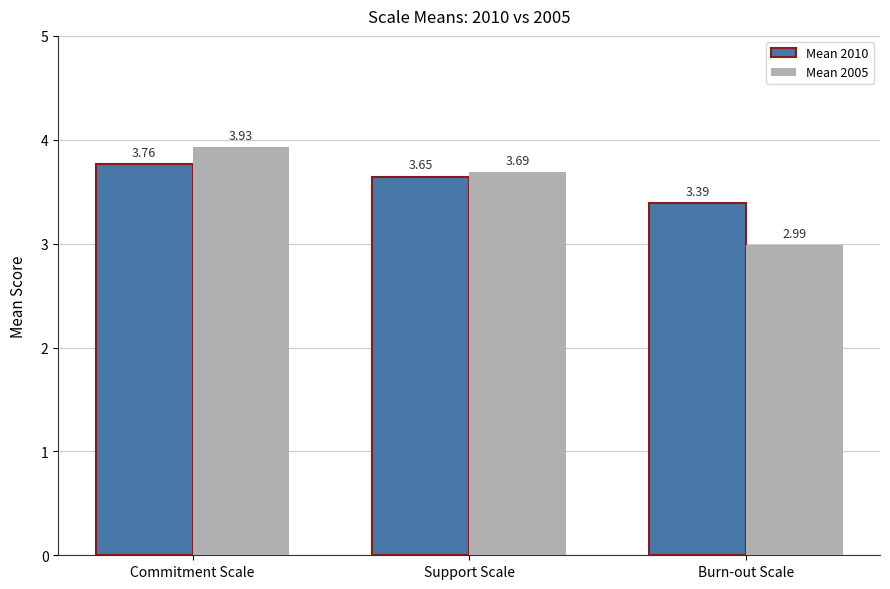

Which category has the lowest value across all series?

Burn-out Scale